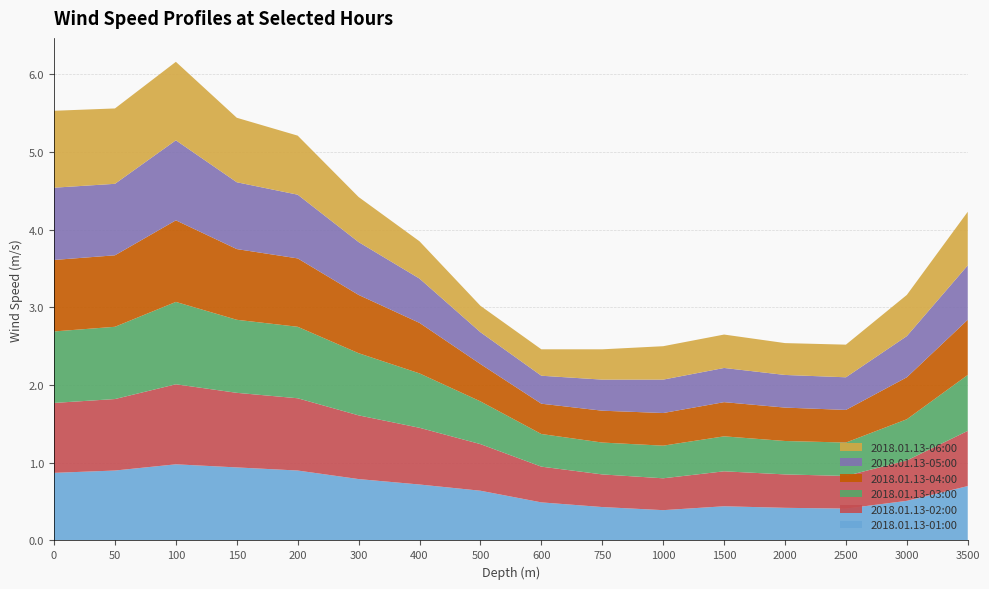

Reading left to right, transcribe all the data shown in this chart.

2018.01.13-01:00: 0.9	0.9	1.0	0.9	0.9	0.8	0.7	0.6	0.5	0.4	0.4	0.4	0.4	0.4	0.5	0.7
2018.01.13-02:00: 0.9	0.9	1.0	1.0	0.9	0.8	0.7	0.6	0.5	0.4	0.4	0.5	0.4	0.4	0.5	0.7
2018.01.13-03:00: 0.9	0.9	1.1	0.9	0.9	0.8	0.7	0.6	0.4	0.4	0.4	0.5	0.4	0.4	0.5	0.7
2018.01.13-04:00: 0.9	0.9	1.1	0.9	0.9	0.8	0.7	0.5	0.4	0.4	0.4	0.4	0.4	0.4	0.5	0.7
2018.01.13-05:00: 0.9	0.9	1.0	0.9	0.8	0.7	0.6	0.4	0.4	0.4	0.4	0.4	0.4	0.4	0.5	0.7
2018.01.13-06:00: 1.0	1.0	1.0	0.8	0.8	0.6	0.5	0.3	0.3	0.4	0.4	0.4	0.4	0.4	0.5	0.7